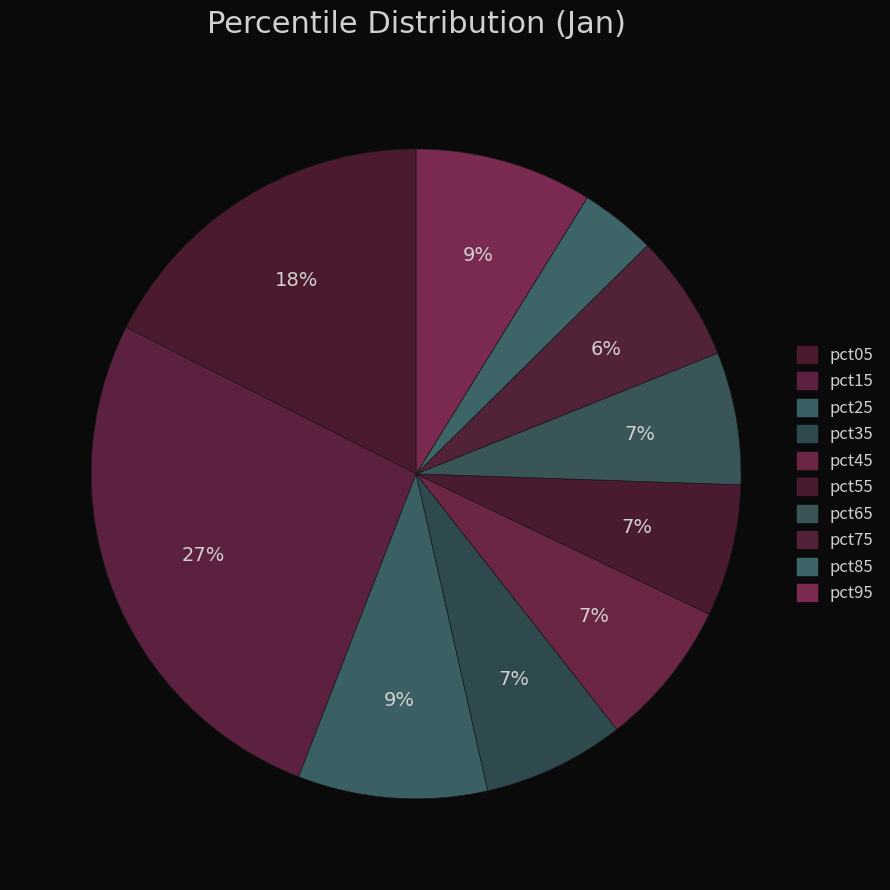

Count the number of slices in the pie.

10